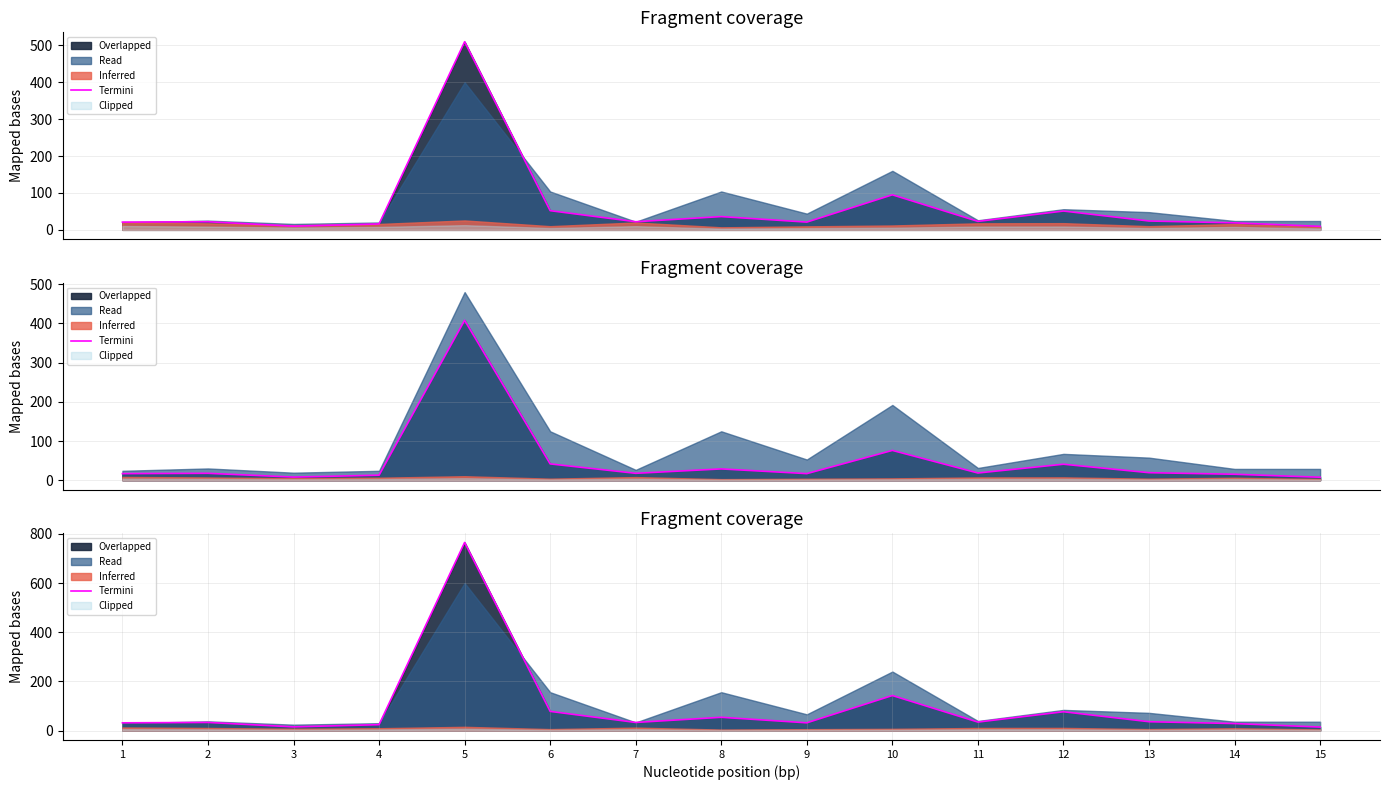

At which category does the chart reach its peak across all series?

5